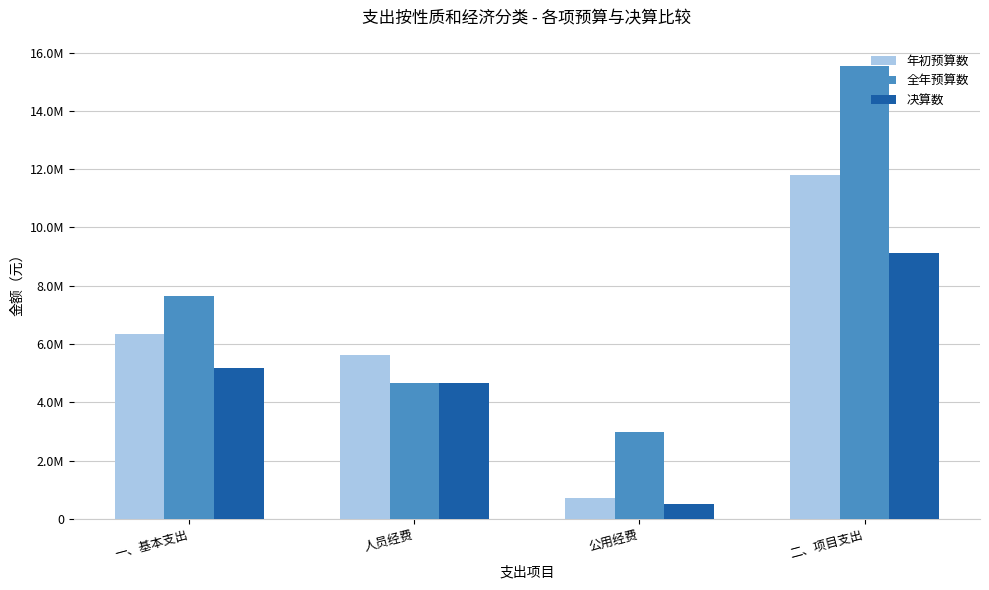

What are all the series names shown in the legend?

年初预算数, 全年预算数, 决算数